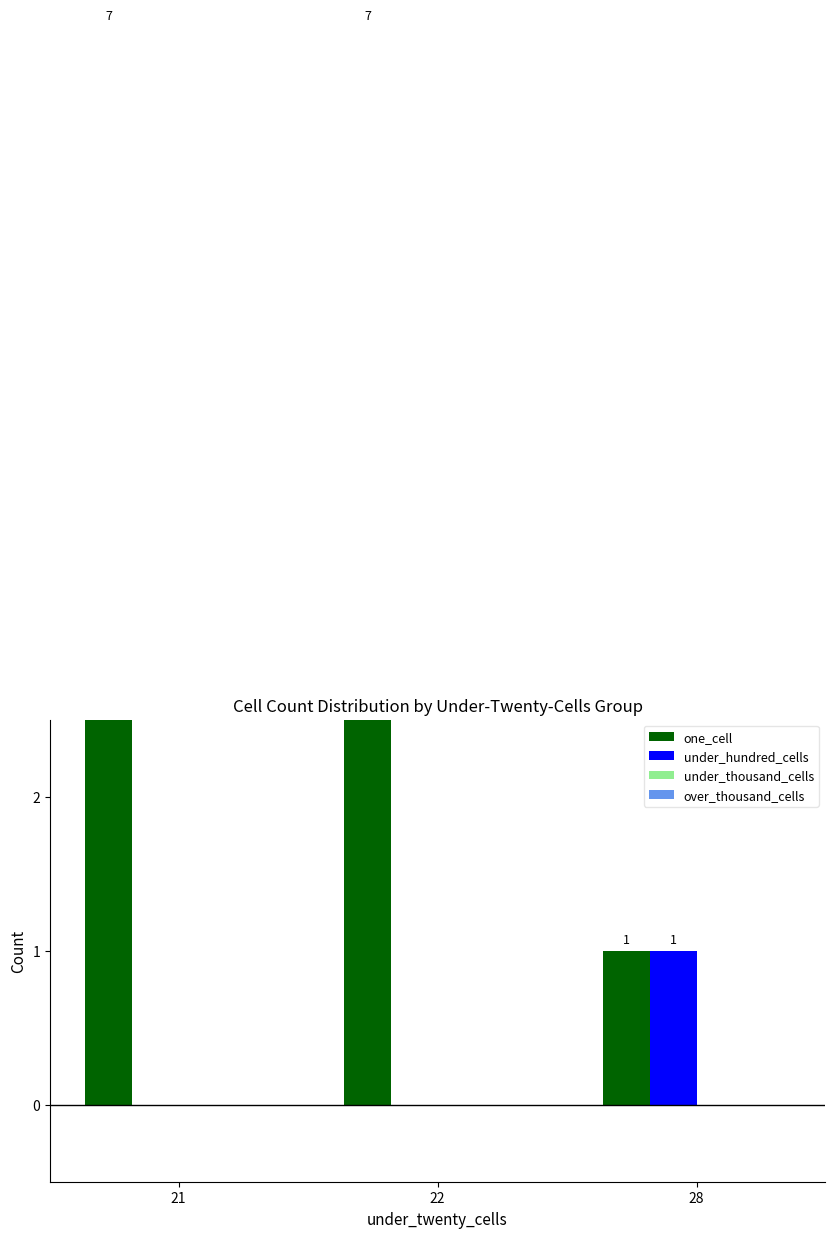

Which has a higher value, 22 or 28?

22